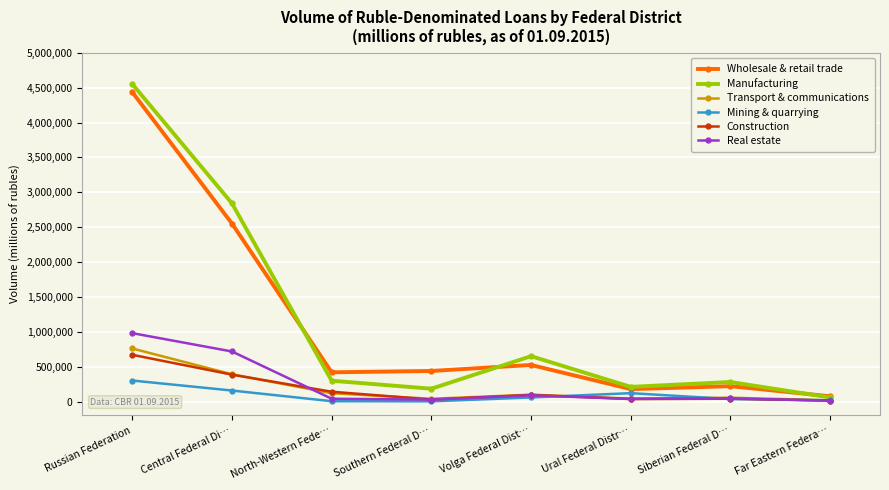

What is the difference between the highest and lowest values at Siberian Federal D…?

245000